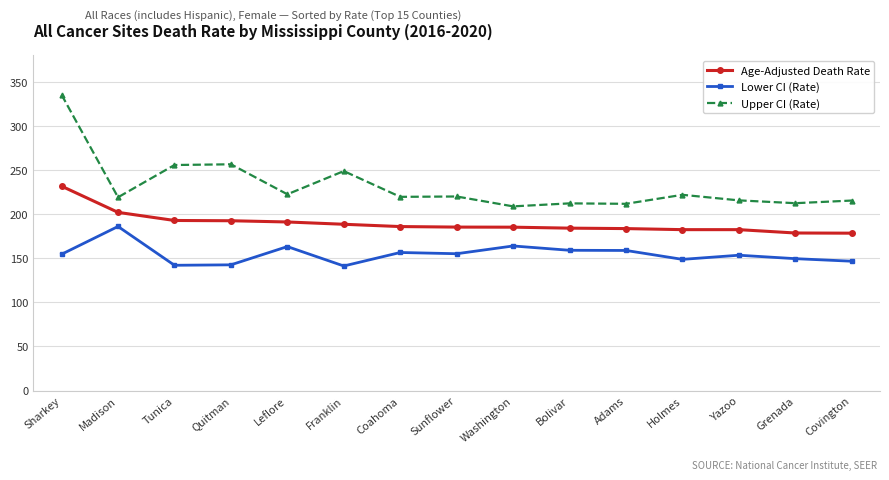

Rank the series at Adams from lowest to highest value.

Lower CI (Rate), Age-Adjusted Death Rate, Upper CI (Rate)